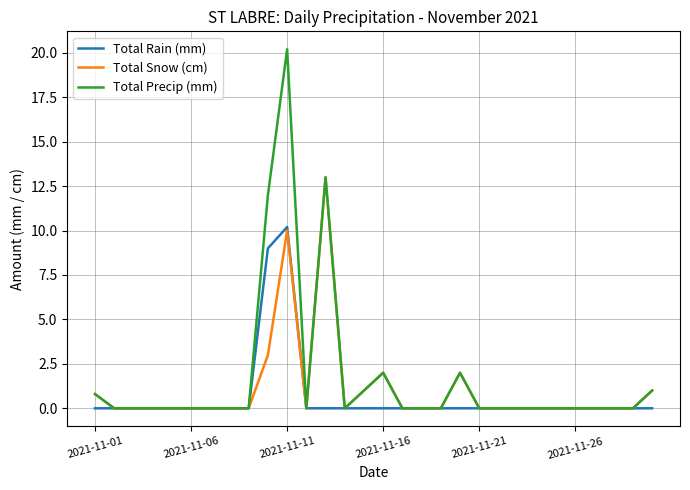

List the series in order of their overall mean, lowest first.

Total Rain (mm), Total Snow (cm), Total Precip (mm)